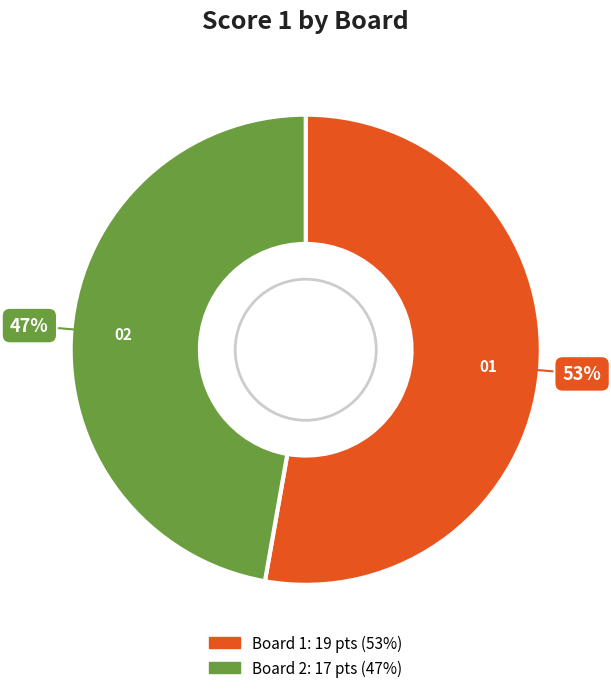

Is it true that Board 1 is 39% of the pie?

False